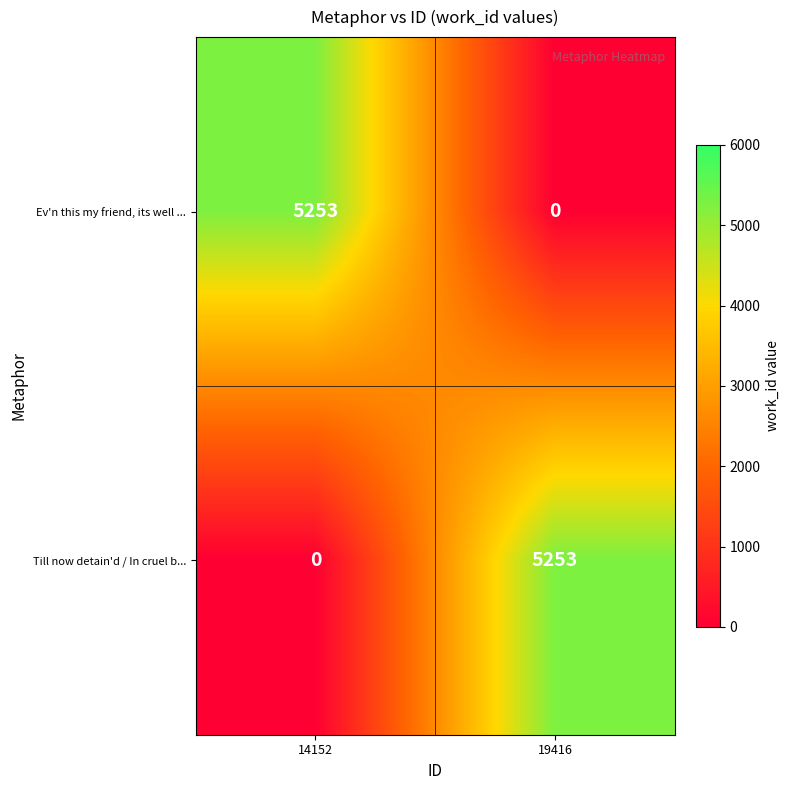

At which label is Till now detain'd / In cruel b... closest to 2626?

14152